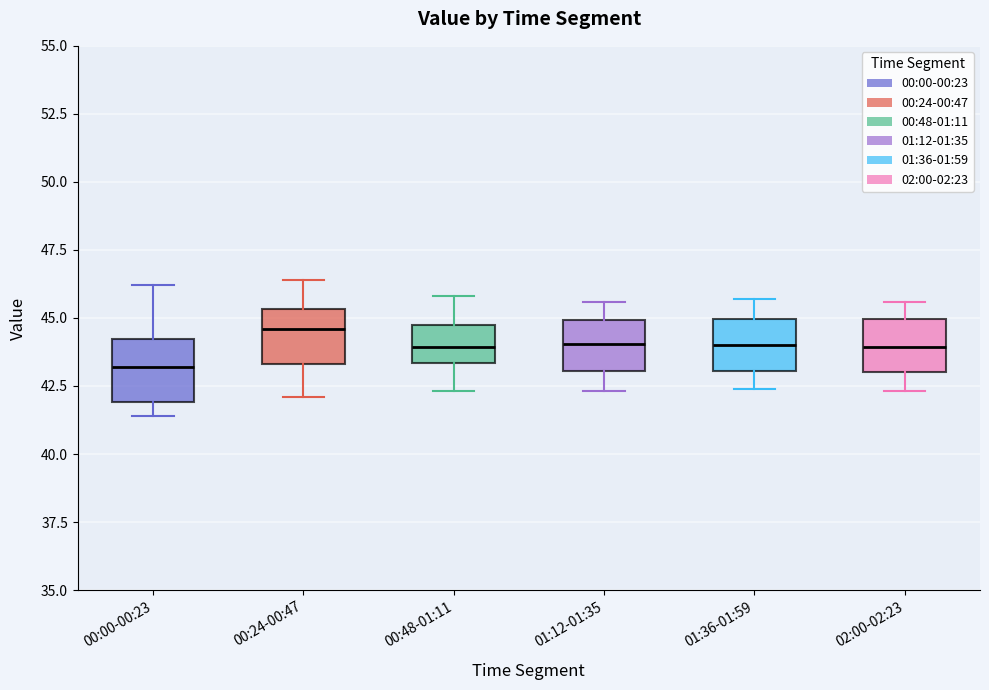

Where does the upper whisker of the box for 01:36-01:59 end on the y-axis? The values are not printed on the chart, so give them approximately, as read against the axis.

45.5